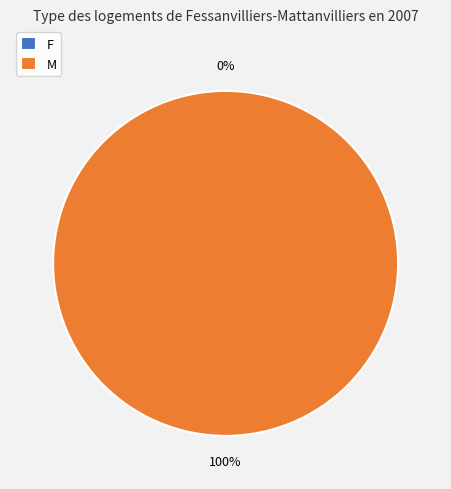

How many slices are in this pie chart?

2